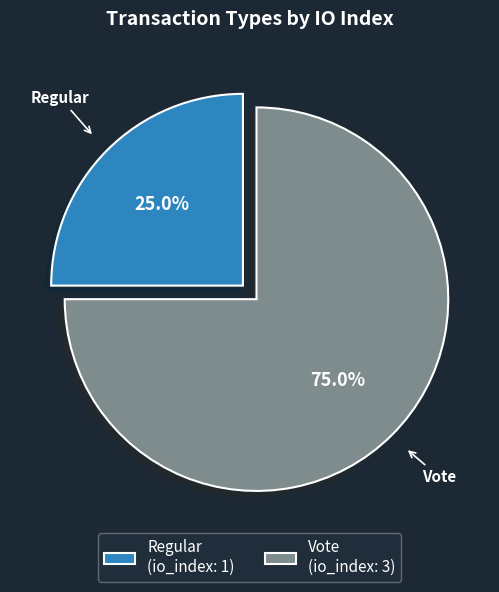

To the nearest percent, what percentage of the pie is Regular?

25%